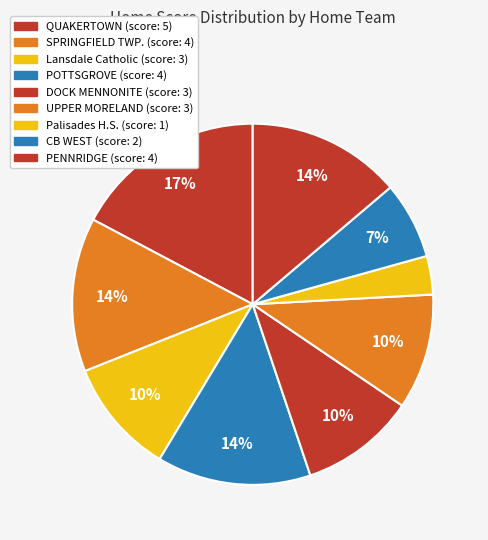

How many segments does this pie chart have?

9